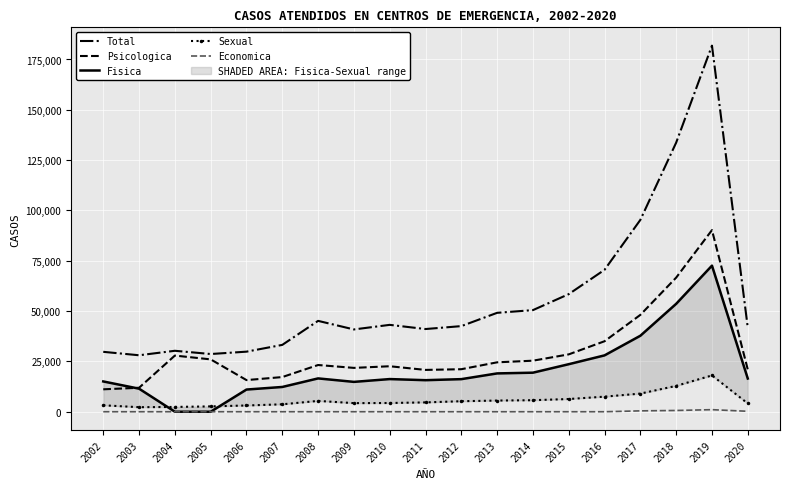

How many lines are shown in the chart?

5